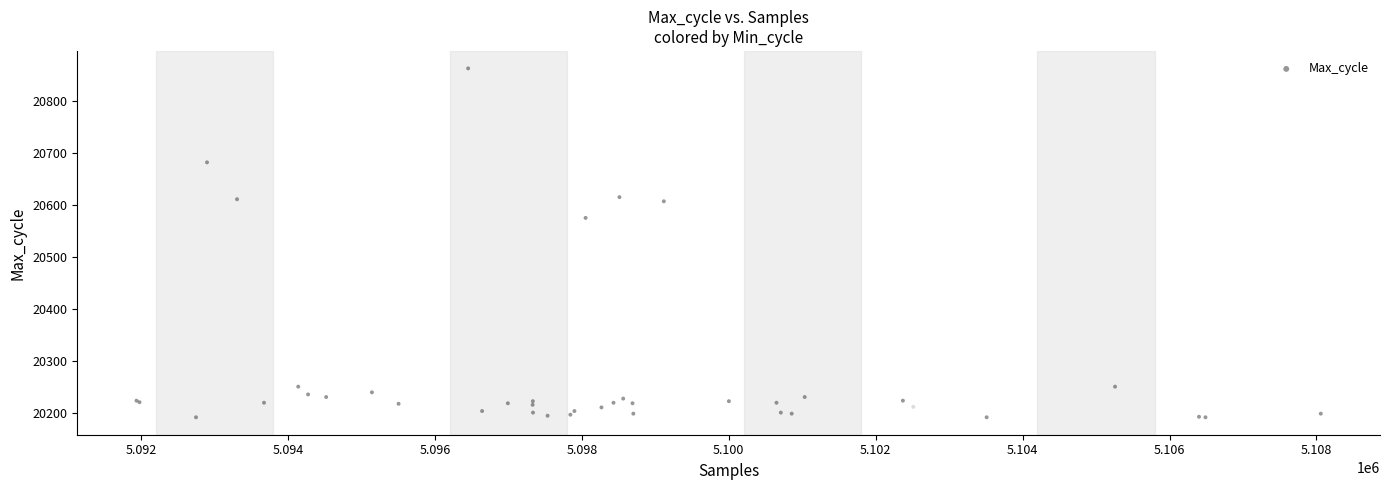

What Y value in the scatter plot is closest to 20527?

20575